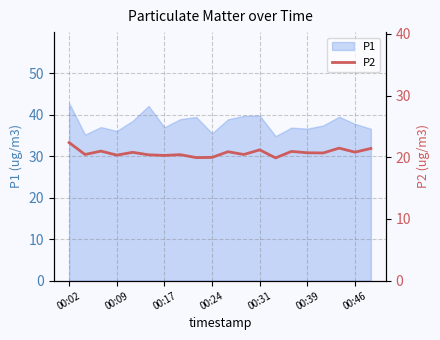

The value of P1 at 00:09 is 11.3. True or false?

False